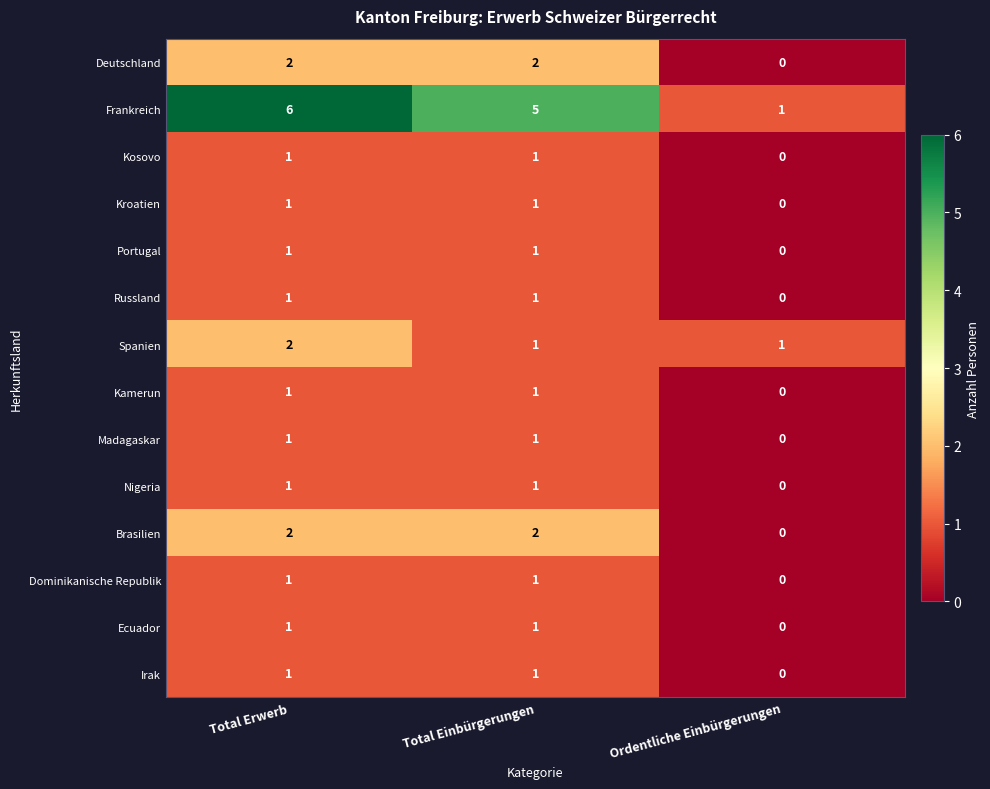

Which series has the largest range (max minus min)?

Frankreich